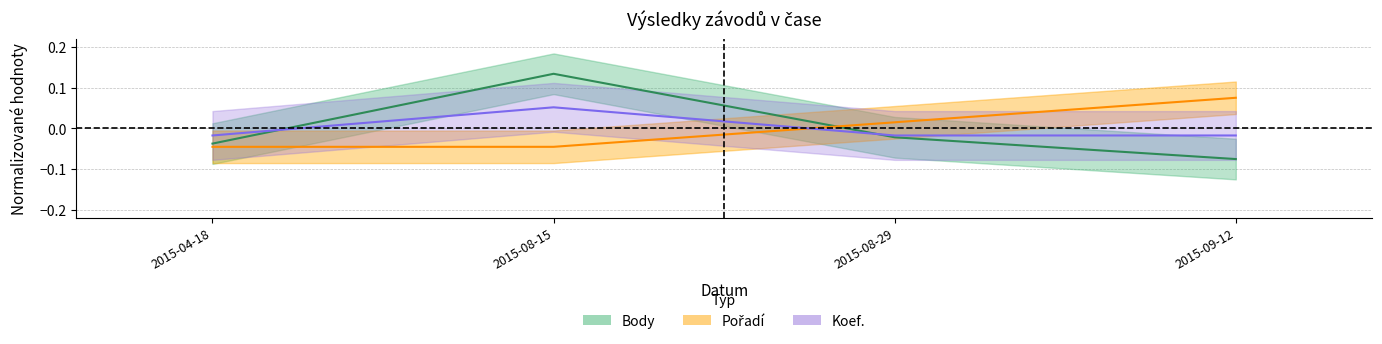

What is the label of the 4th point from the right?

2015-04-18